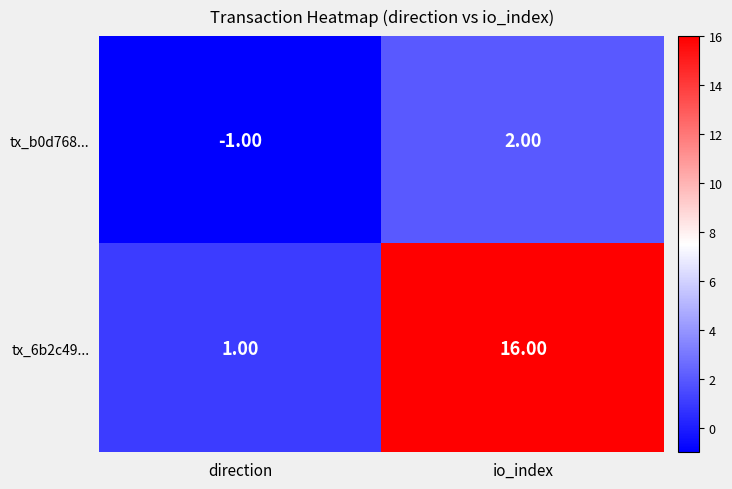

What is the sum of all tx_6b2c49... values?

17